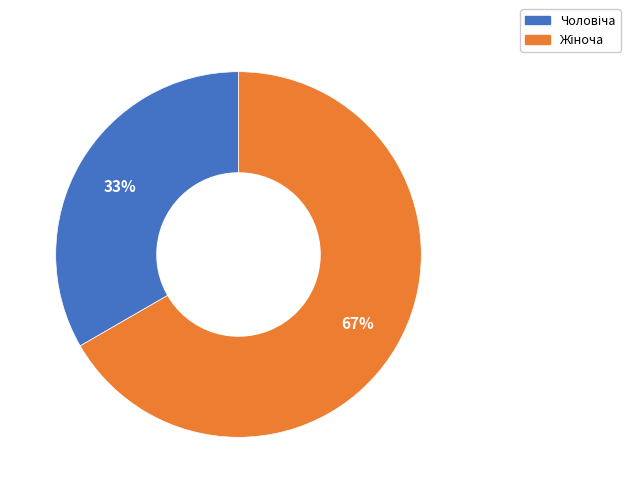

Is there a majority slice in this chart?

Yes